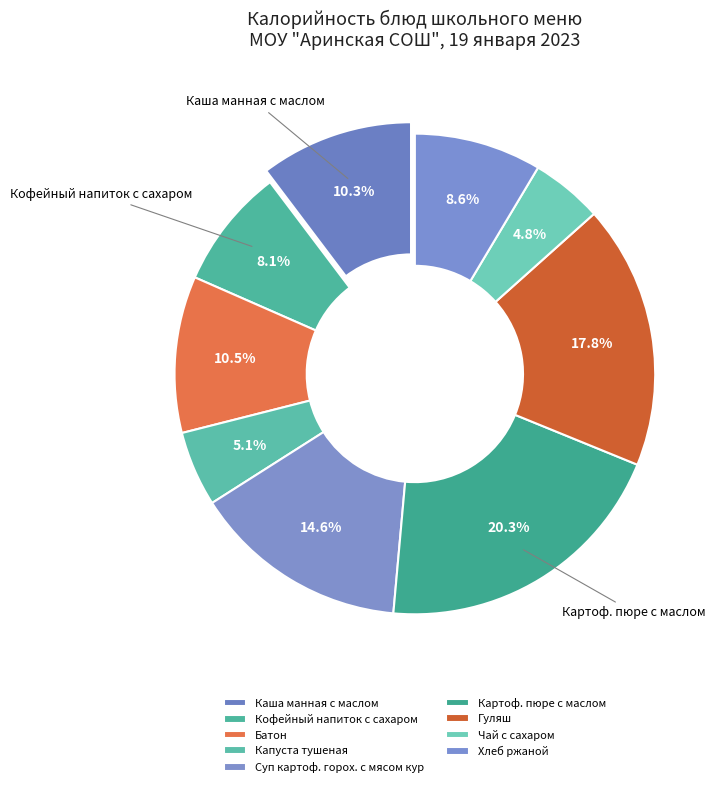

Count the number of slices in the pie.

9